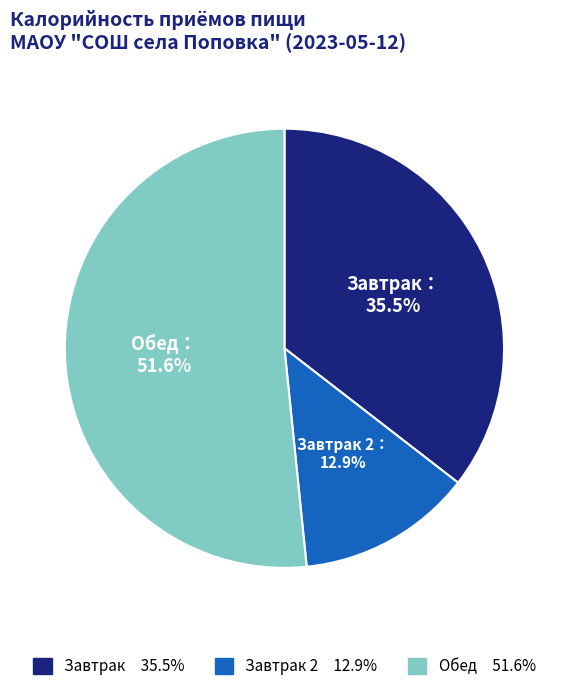

Is there a majority slice in this chart?

Yes